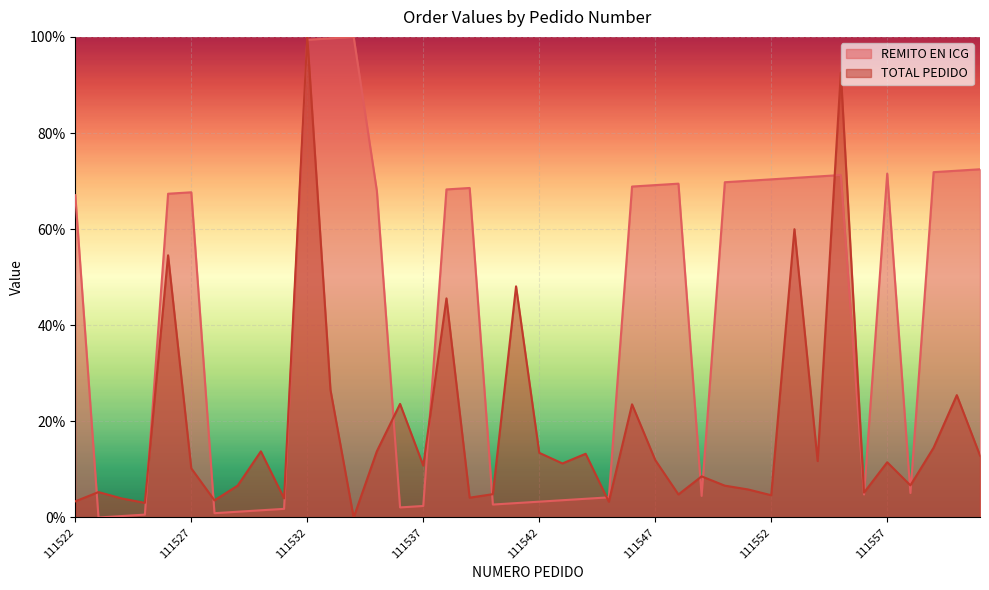

Reading left to right, extract all data points from this chart.

REMITO EN ICG: 0.7	0.0	0.0	0.0	0.7	0.7	0.0	0.0	0.0	0.0	1.0	1.0	1.0	0.7	0.0	0.0	0.7	0.7	0.0	0.0	0.0	0.0	0.0	0.0	0.7	0.7	0.7	0.0	0.7	0.7	0.7	0.7	0.7	0.7	0.0	0.7	0.1	0.7	0.7	0.7
TOTAL PEDIDO: 0.0	0.1	0.0	0.0	0.5	0.1	0.0	0.1	0.1	0.0	1.0	0.3	0.0	0.1	0.2	0.1	0.5	0.0	0.0	0.5	0.1	0.1	0.1	0.0	0.2	0.1	0.0	0.1	0.1	0.1	0.0	0.6	0.1	0.9	0.1	0.1	0.1	0.1	0.3	0.1